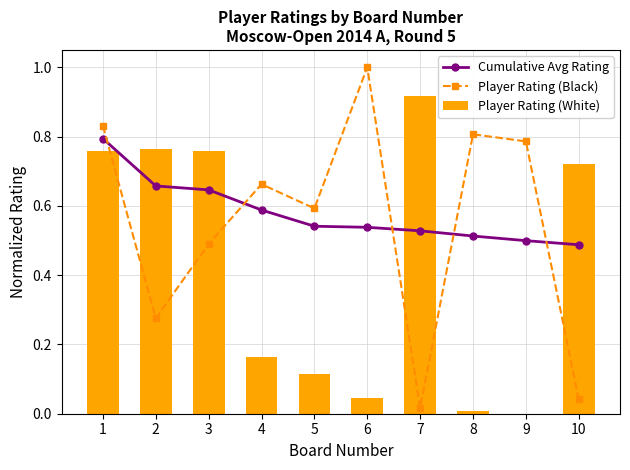

Is it true that Cumulative Avg Rating equals 0.8 at 6?

False